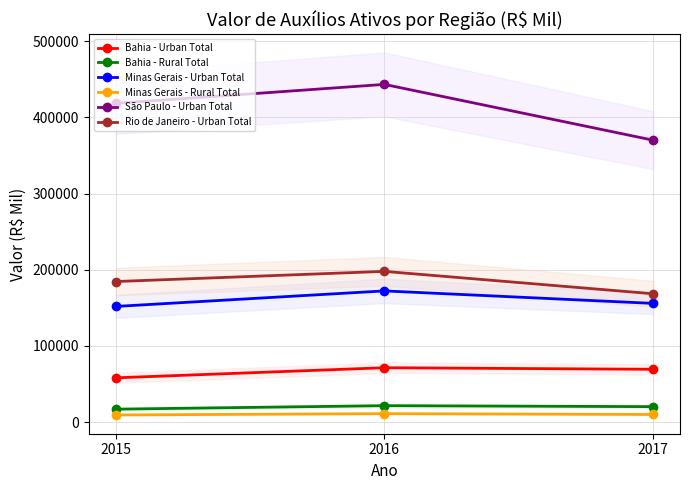

What is the approximate value of Bahia - Urban Total at 2016, to the nearest 50?

71300